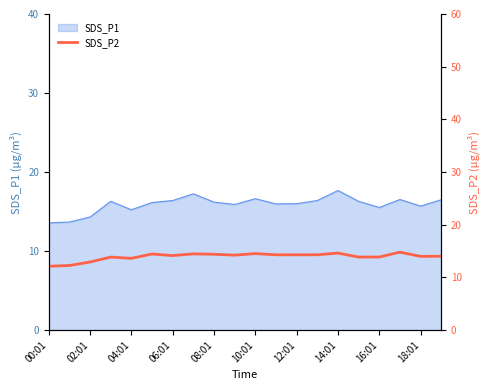

What is the maximum value for SDS_P1?

17.7